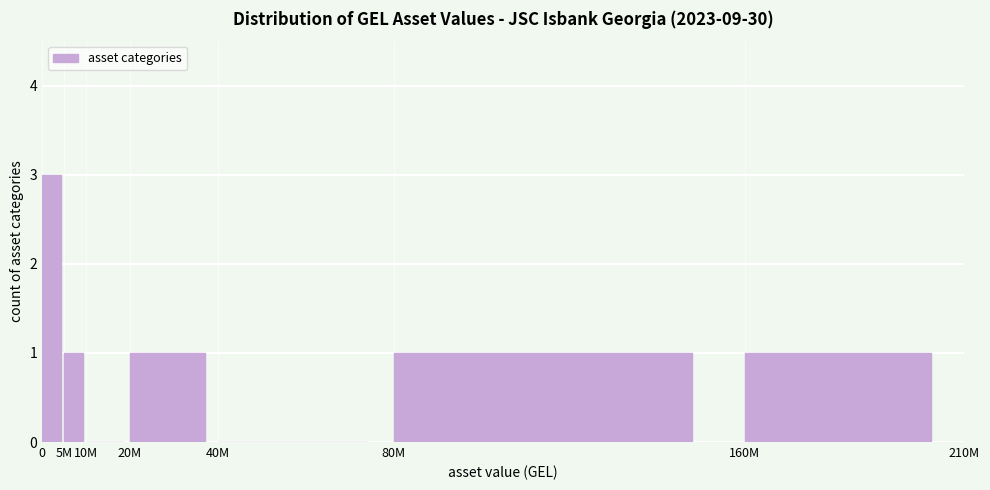

Reading right to left, transcribe all the data shown in this chart.

160M=1	80M=1	40M=0	20M=1	10M=0	5M=1	0=3